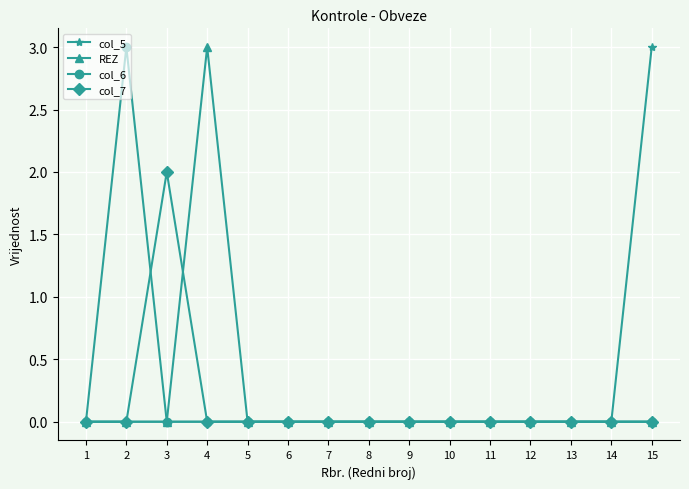

Is this an area chart (filled region under the line)?

No